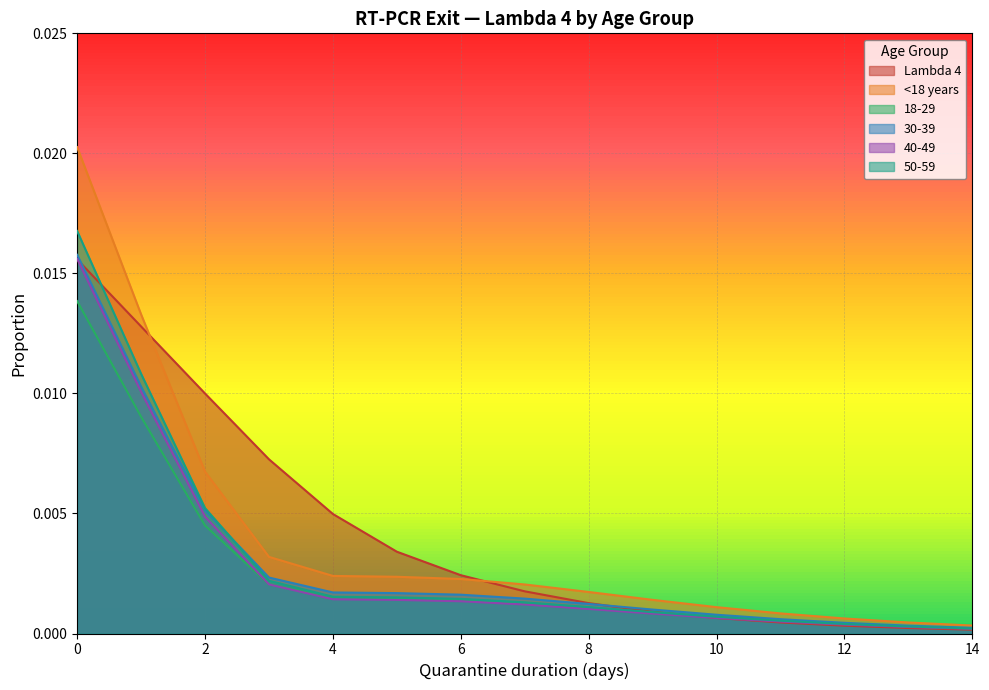

Does the chart display data point markers on the line(s)?

No